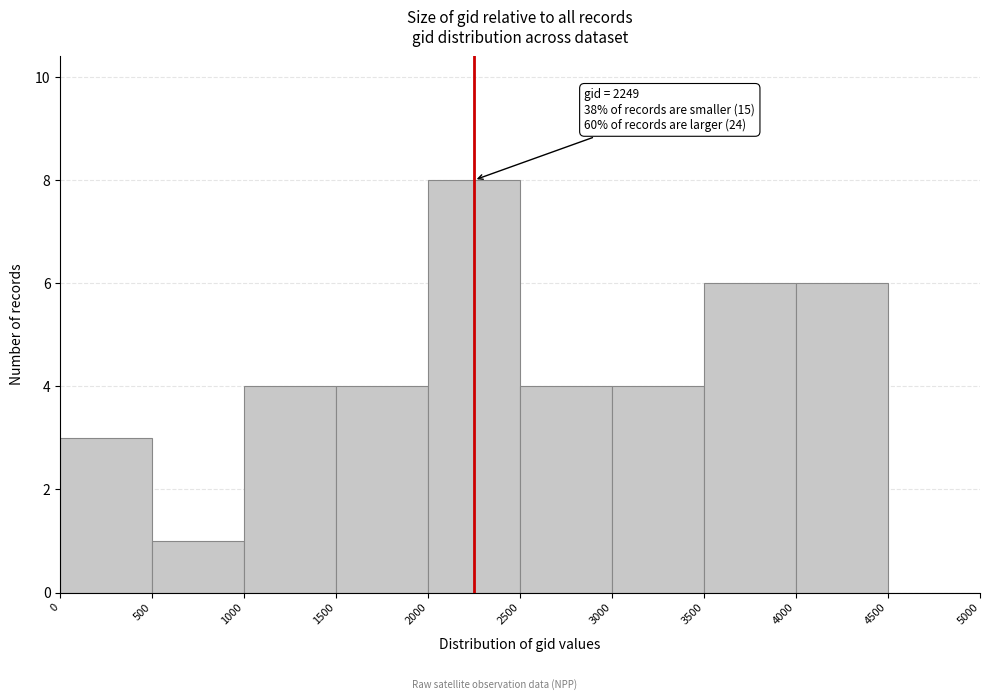

Over which range of the x-axis is the bar tallest?

2000 to 2500